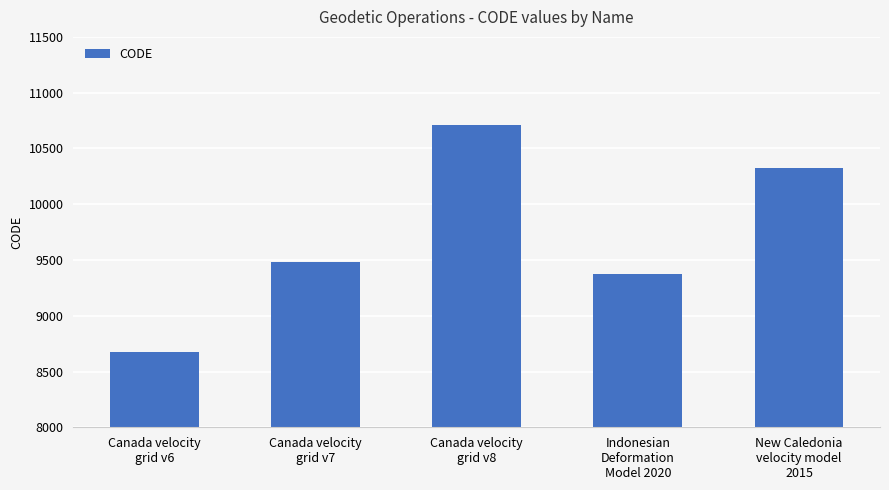

Rank the categories by value from highest to lowest.

Canada velocity
grid v8, New Caledonia
velocity model
2015, Canada velocity
grid v7, Indonesian
Deformation
Model 2020, Canada velocity
grid v6